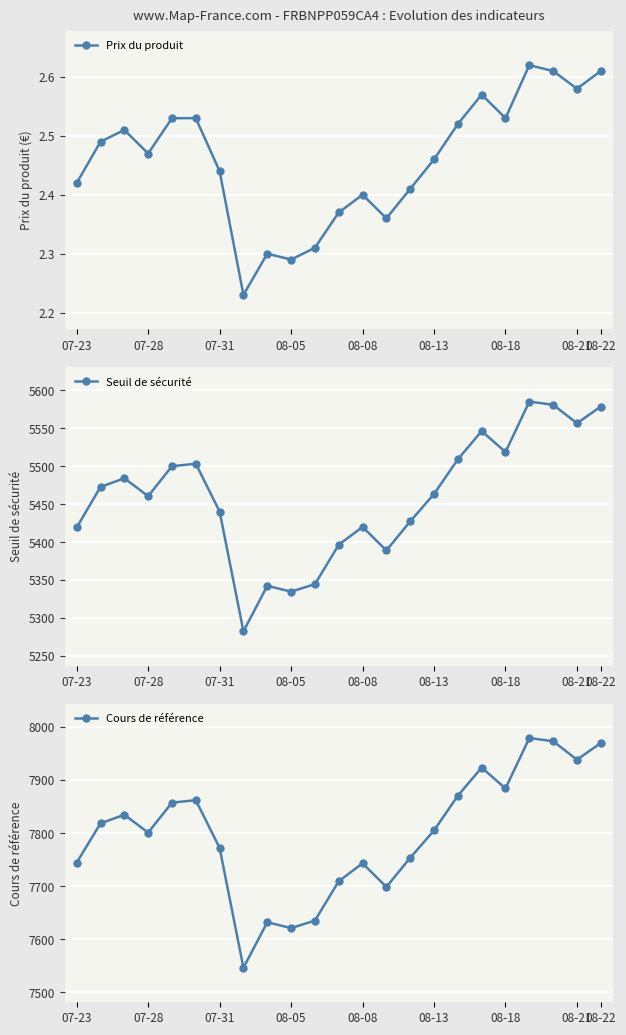

The value of Seuil de sécurité at 08-22 is 7406.6. True or false?

False